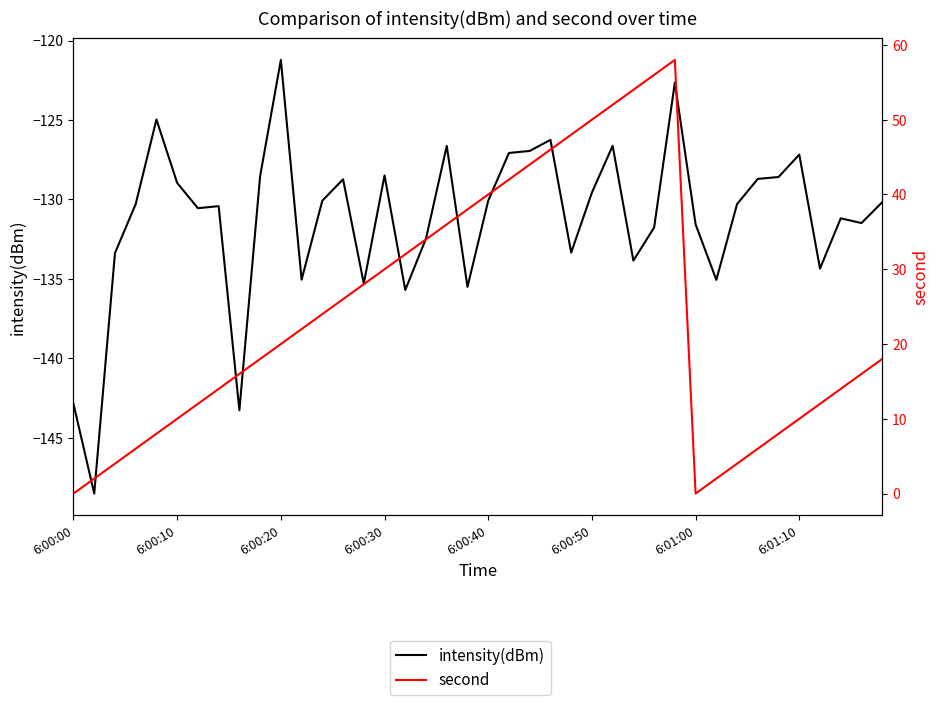

Reading left to right, extract all data points from this chart.

intensity(dBm): -142.9	-148.5	-133.4	-130.3	-125.0	-129.0	-130.6	-130.4	-143.3	-128.5	-121.2	-135.0	-130.1	-128.7	-135.3	-128.5	-135.7	-132.5	-126.6	-135.5	-130.1	-127.1	-126.9	-126.2	-133.3	-129.6	-126.6	-133.8	-131.8	-122.6	-131.6	-135.1	-130.3	-128.7	-128.6	-127.2	-134.3	-131.2	-131.5	-130.2
second: 0.0	2.0	4.0	6.0	8.0	10.0	12.0	14.0	16.0	18.0	20.0	22.0	24.0	26.0	28.0	30.0	32.0	34.0	36.0	38.0	40.0	42.0	44.0	46.0	48.0	50.0	52.0	54.0	56.0	58.0	0.0	2.0	4.0	6.0	8.0	10.0	12.0	14.0	16.0	18.0